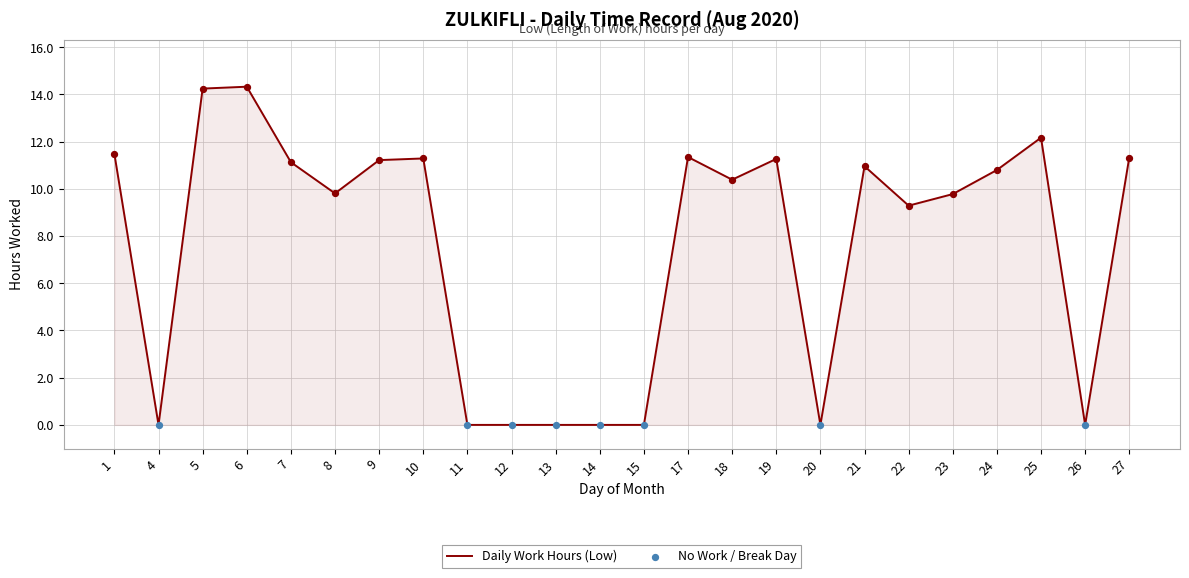

Which has a higher value, 23 or 19?

19